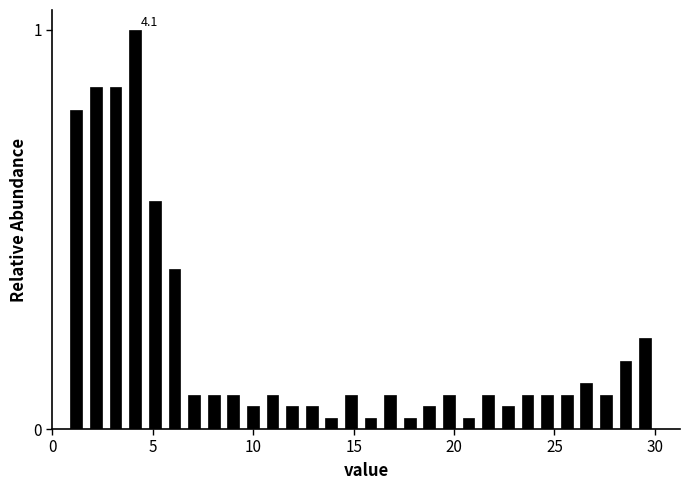

Around what value on the x-axis is the tallest bar? Give the approximate position of its centre, as read against the axis.

4.0